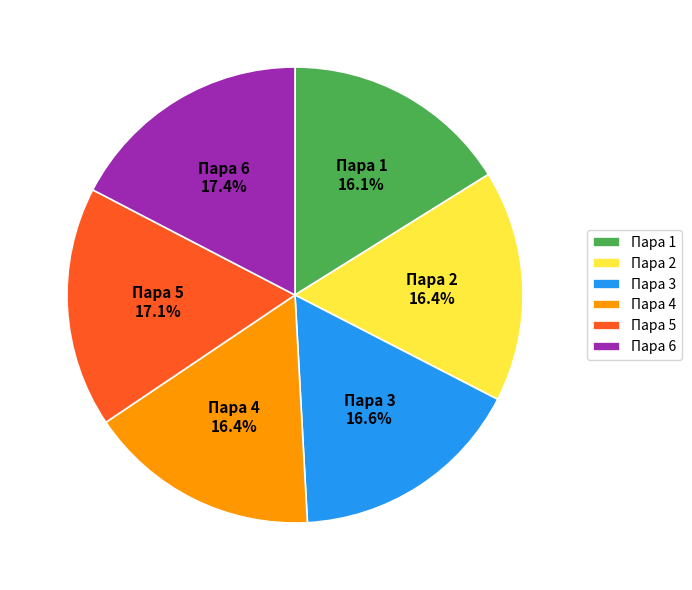

Does Пара 2 account for over 50% of the chart?

No